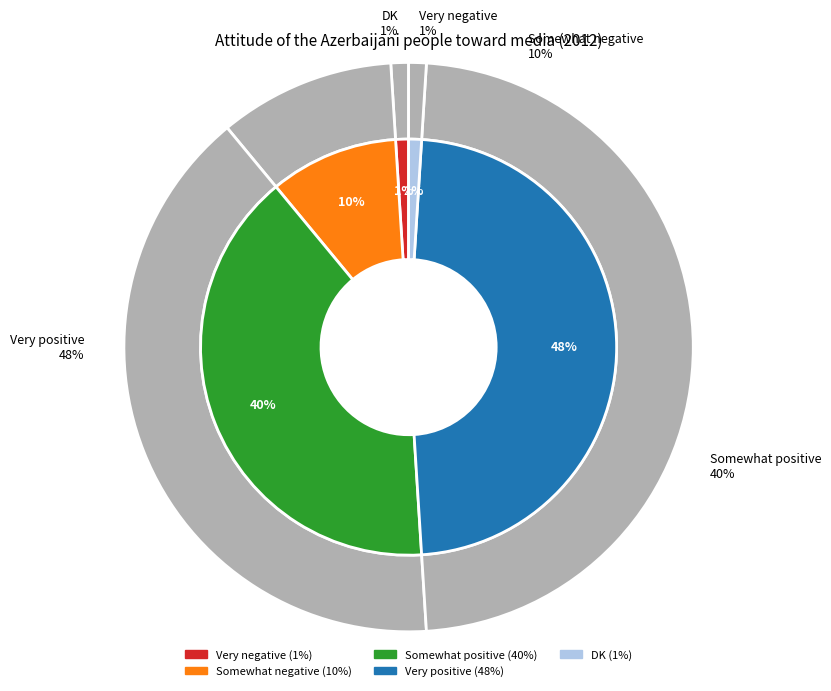

Which has a higher value, Somewhat positive or Very positive?

Very positive